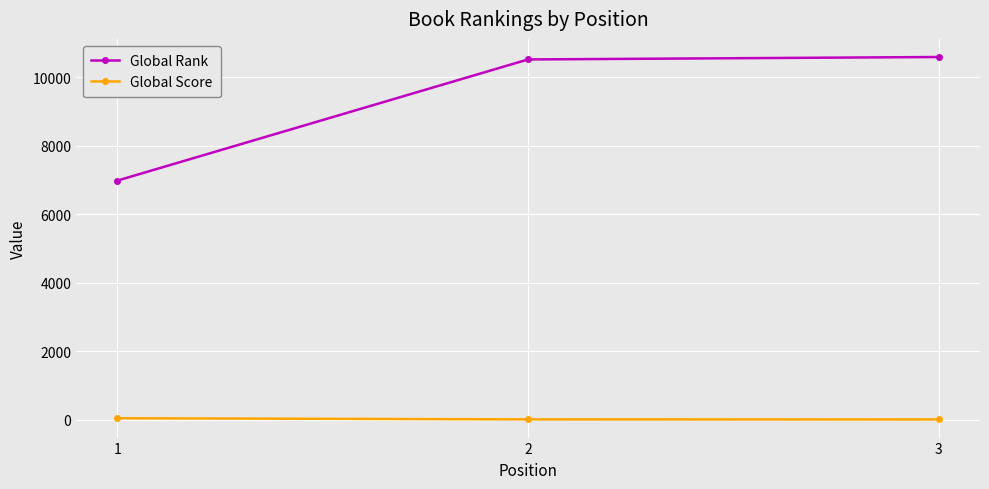

What is the value of the Global Score point at the 2nd from the left?

14